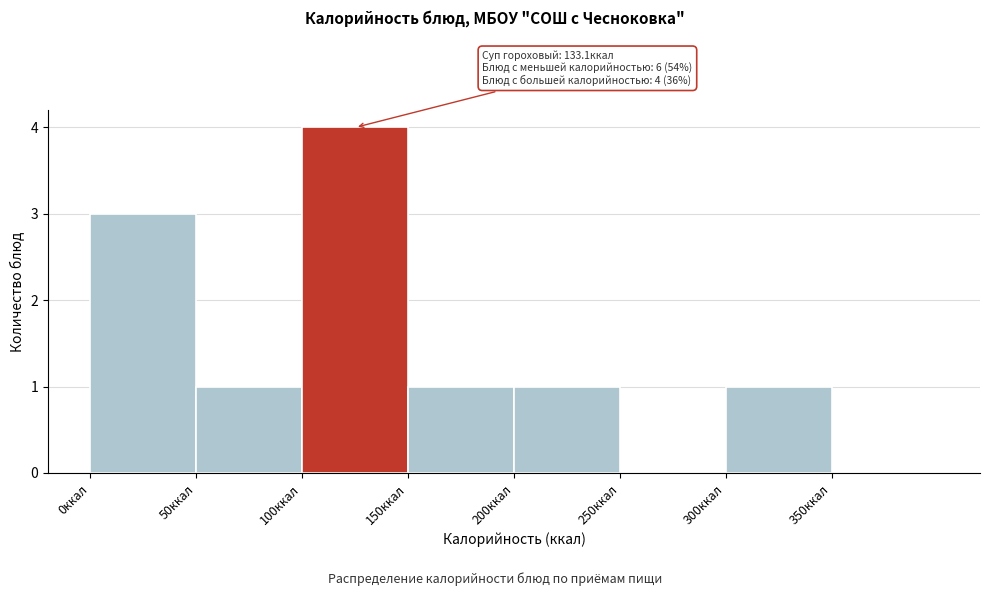

Over which range of the x-axis is the bar tallest?

100 to 150